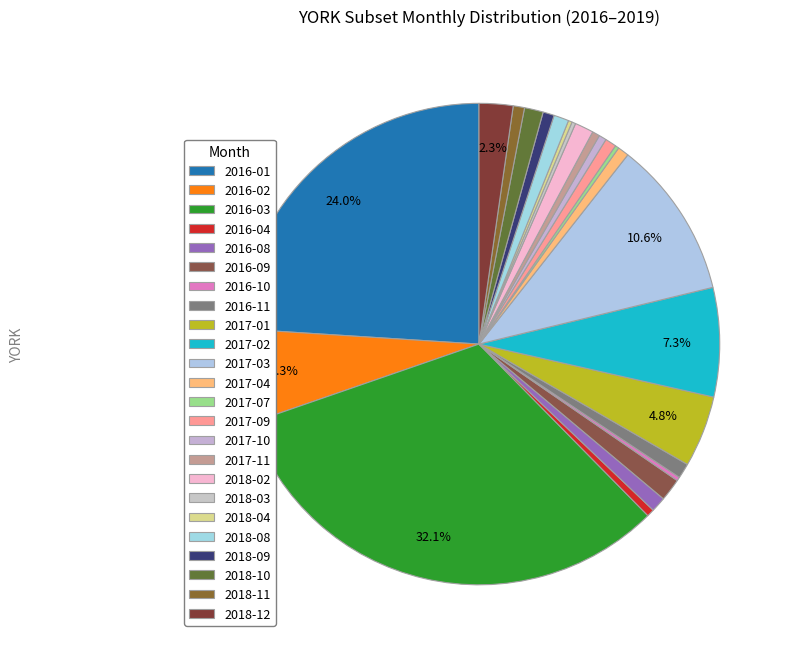

To the nearest percent, what portion does 2016-09 represent?

2%